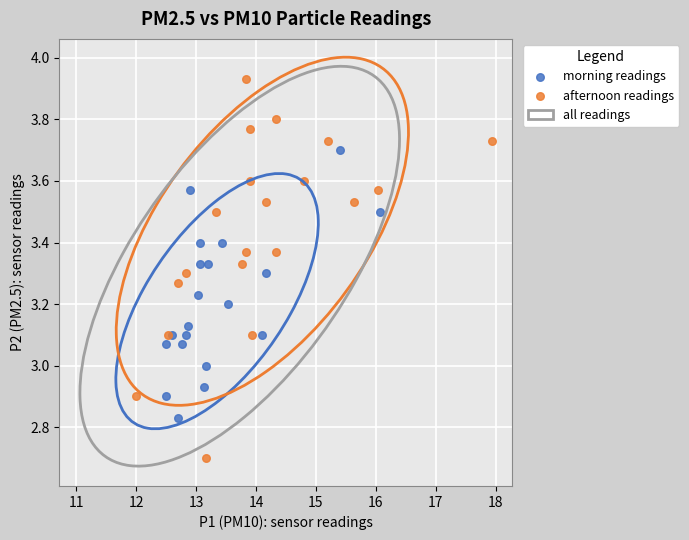

Which series reaches the minimum Y coordinate?

afternoon readings